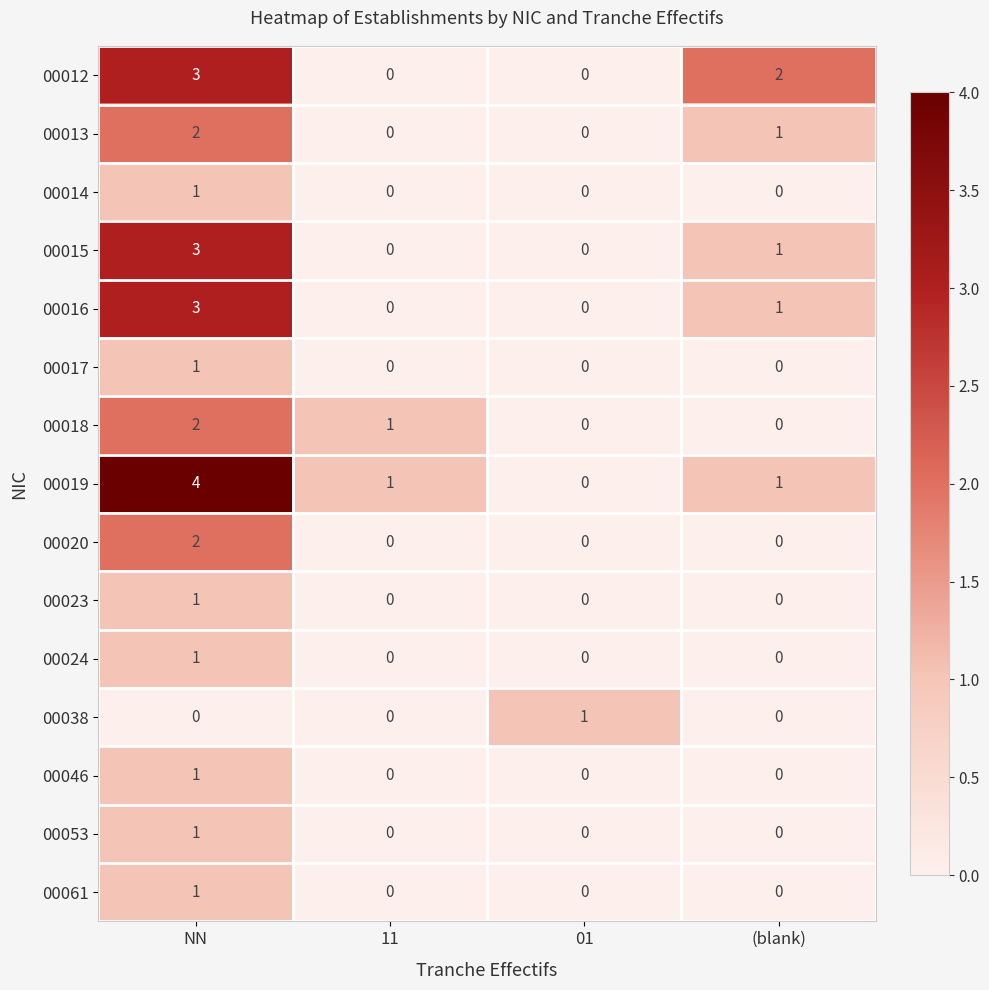

What is the difference between the maximum and minimum values in the 00019 series?

4